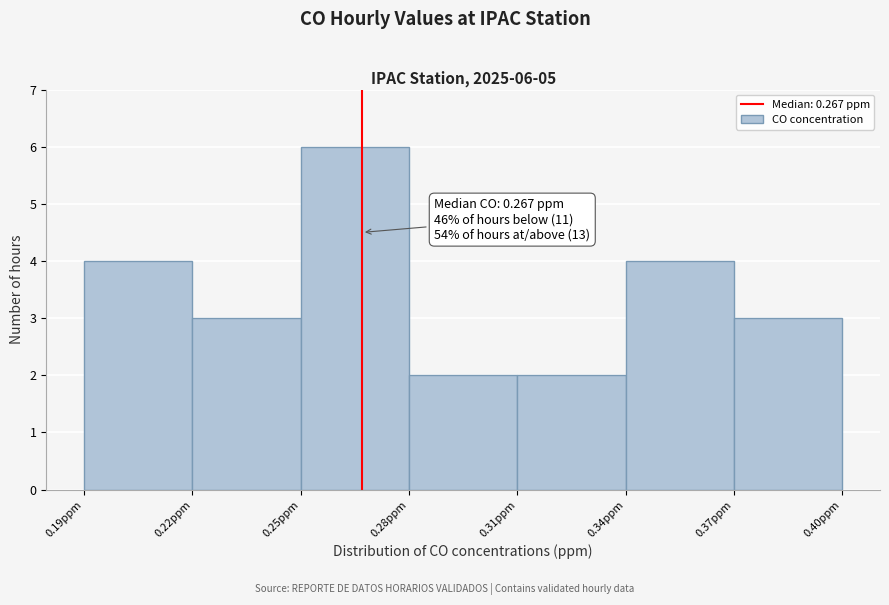

Over which range of the x-axis is the bar tallest?

0.25 to 0.28